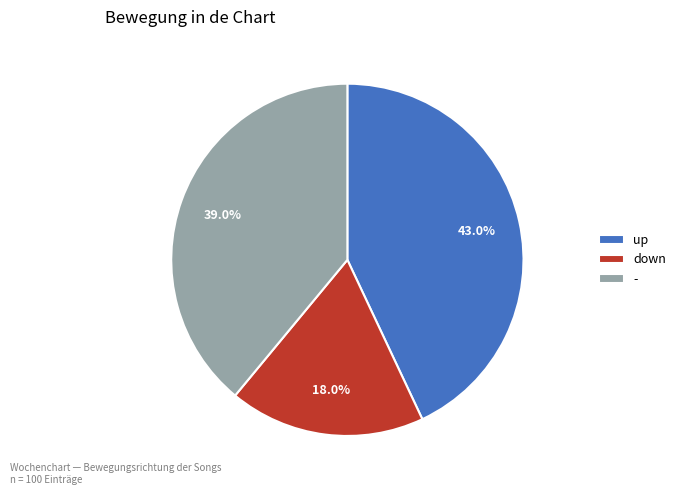

To the nearest percent, what is the average slice percentage?

33%